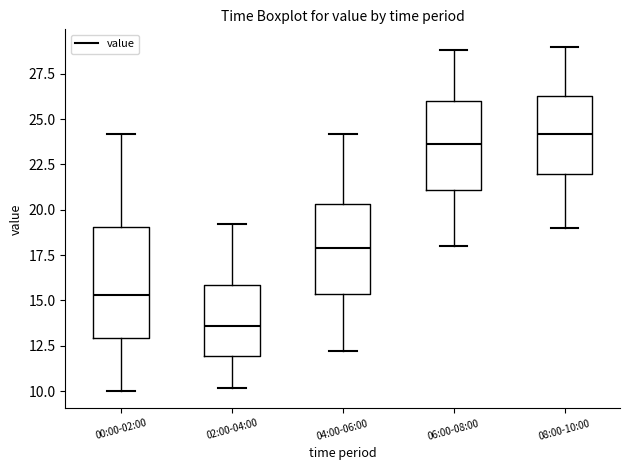

Reading left to right, read every box against the y-axis: the position of its median line, the range the box covers, and the ends of its whiskers. The values are not printed on the chart, so give them approximately, as read against the axis.

00:00-02:00: median 15.5, box 13.0 to 19.0, whiskers 10.0 to 24.0
02:00-04:00: median 13.5, box 12.0 to 16.0, whiskers 10.0 to 19.0
04:00-06:00: median 18.0, box 15.5 to 20.5, whiskers 12.0 to 24.0
06:00-08:00: median 23.5, box 21.0 to 26.0, whiskers 18.0 to 29.0
08:00-10:00: median 24.0, box 22.0 to 26.5, whiskers 19.0 to 29.0